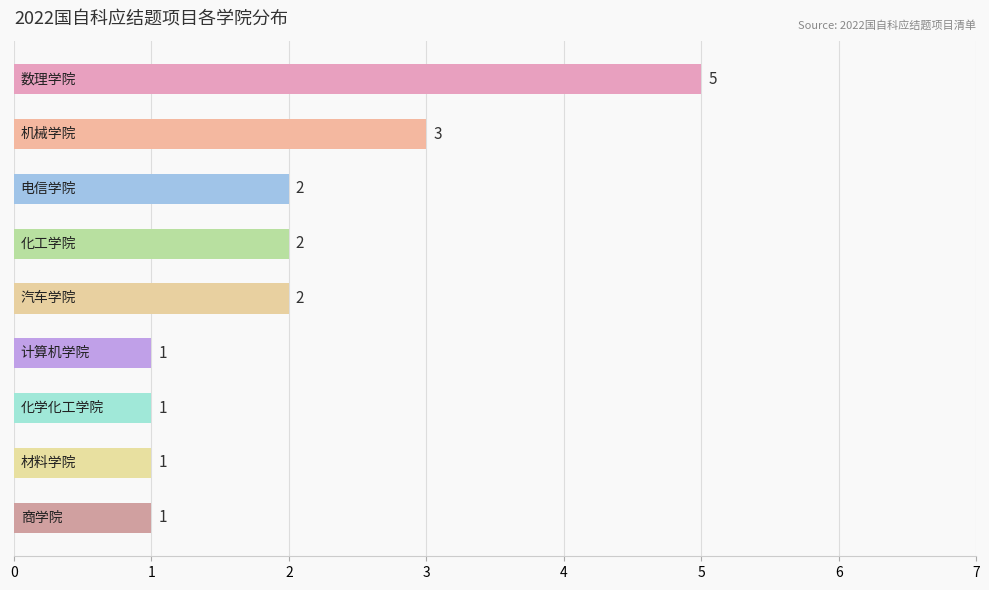

How many values are below 2?

4